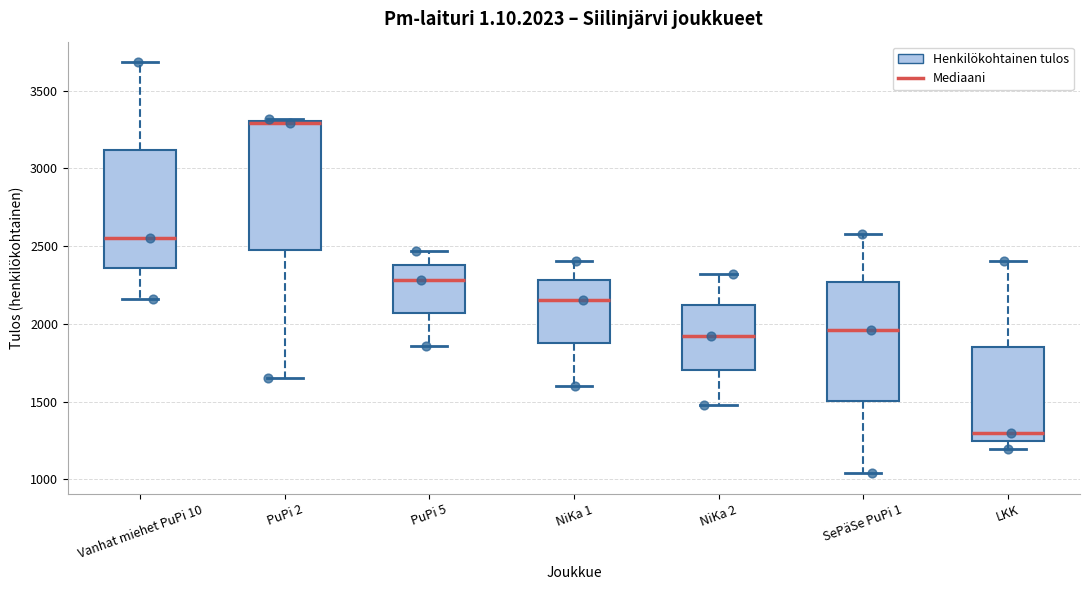

Reading left to right, transcribe this box plot: for each box, give where its median line is, the range the box spans, and where its two whiskers end, as read against the y-axis. The values are not printed on the chart, so give them approximately, as read against the axis.

Vanhat miehet PuPi 10: median 2550, box 2350 to 3100, whiskers 2150 to 3700
PuPi 2: median 3300, box 2450 to 3300, whiskers 1650 to 3300
PuPi 5: median 2300, box 2050 to 2400, whiskers 1850 to 2450
NiKa 1: median 2150, box 1900 to 2300, whiskers 1600 to 2400
NiKa 2: median 1900, box 1700 to 2100, whiskers 1500 to 2300
SePäSe PuPi 1: median 1950, box 1500 to 2250, whiskers 1050 to 2600
LKK: median 1300, box 1250 to 1850, whiskers 1200 to 2400